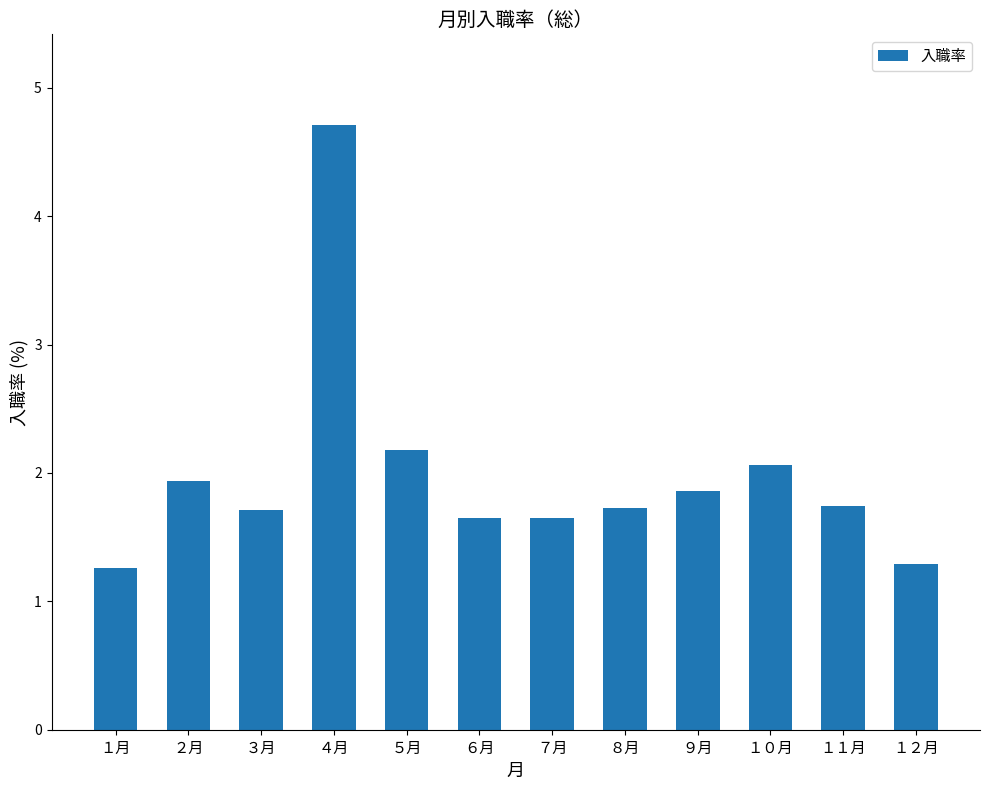

True or false: the data shows 0.8 at １月.

False